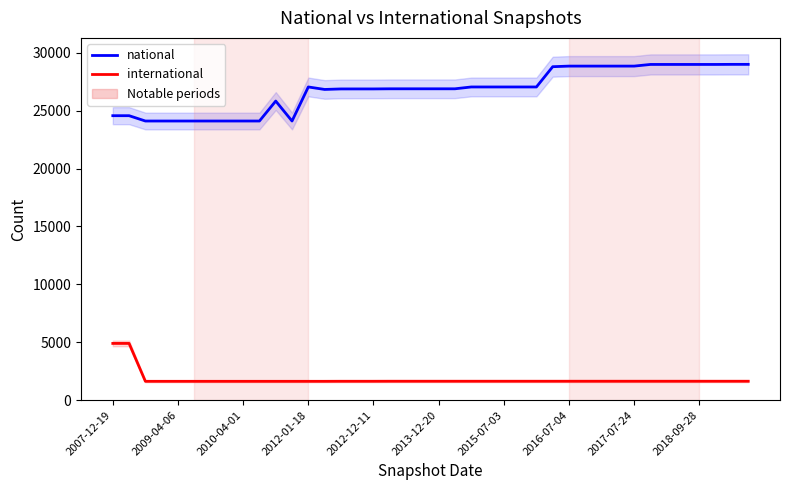

True or false: national and international cross at least once.

False